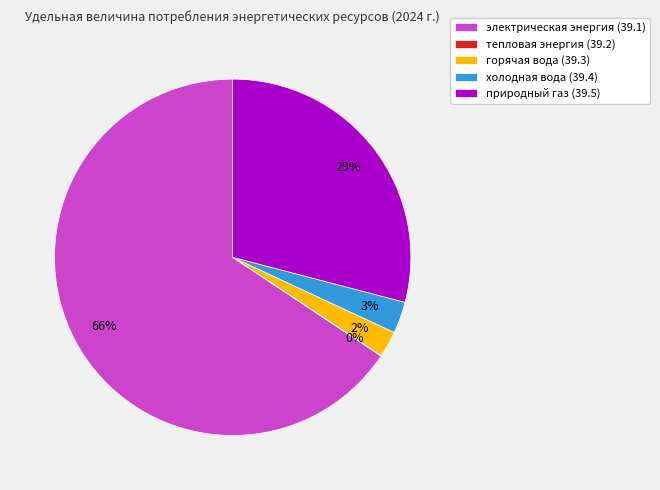

To the nearest percent, what portion does горячая вода (39.3) represent?

2%